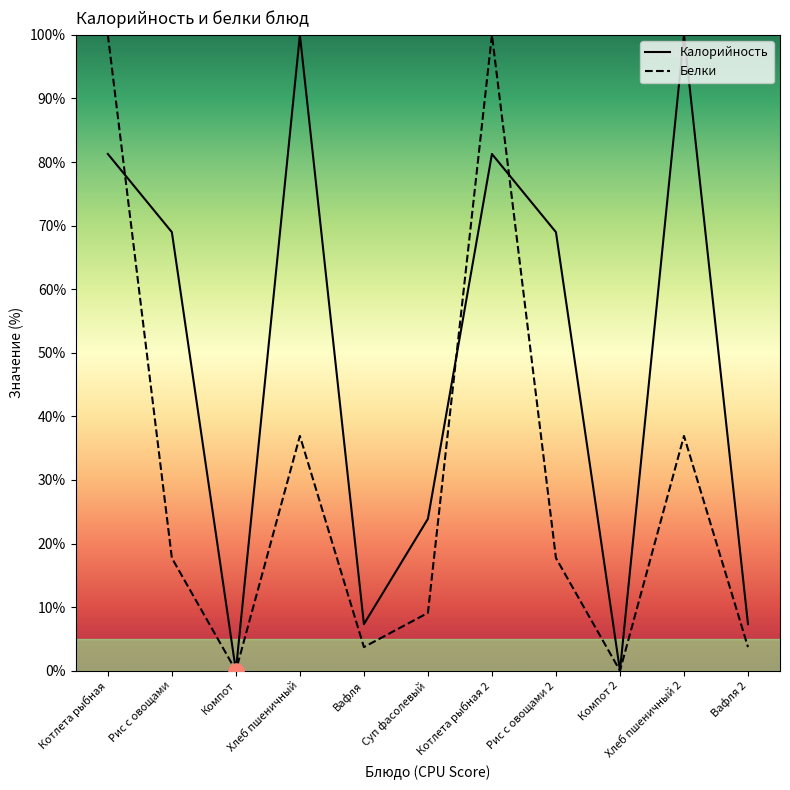

What is the total value across all series at Рис с овощами 2?

86.7